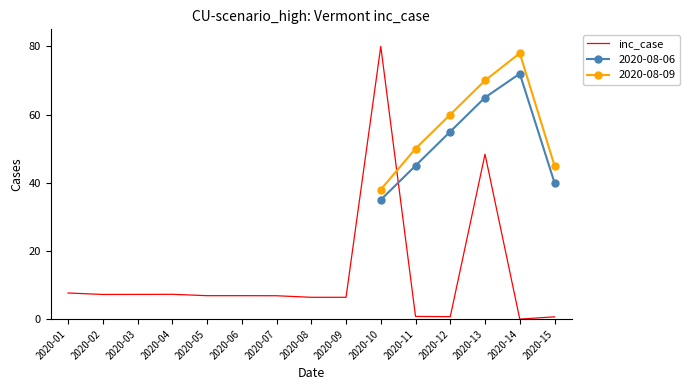

How many interior local peaks (higher than both neighbors) does the data have?

3